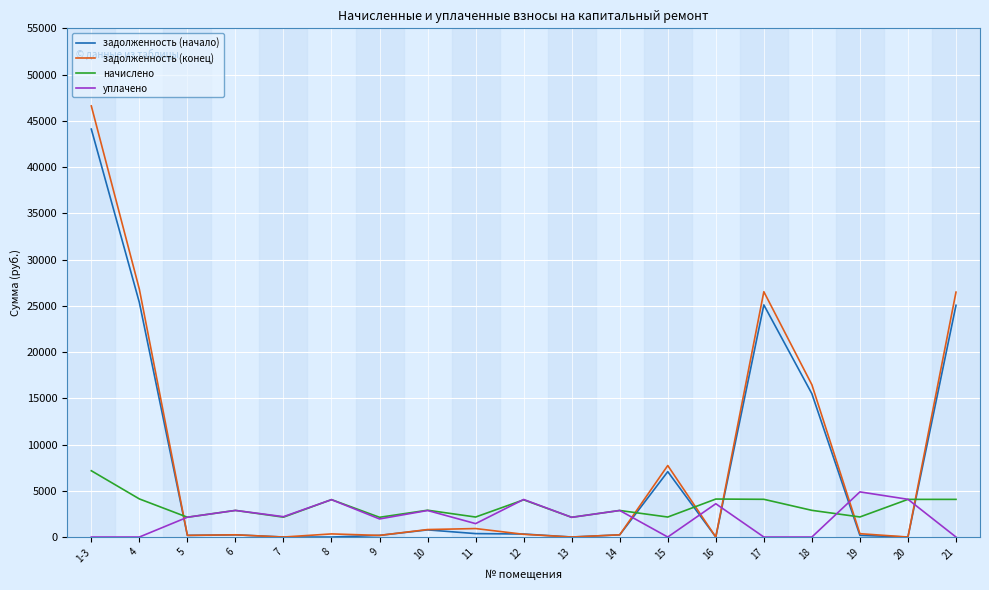

What is the maximum value for уплачено?

4880.8